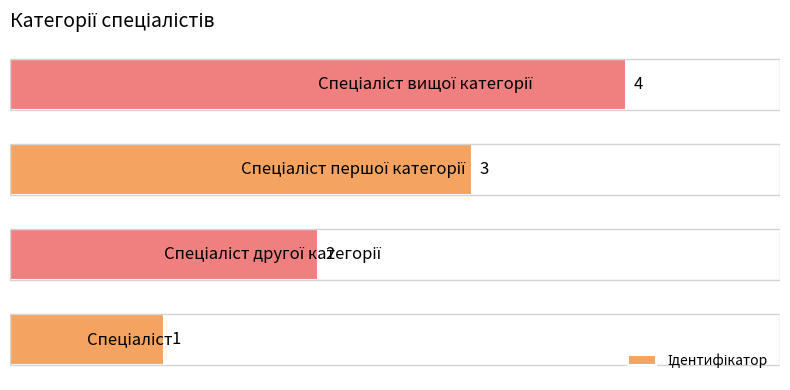

What is the greatest value displayed?

4